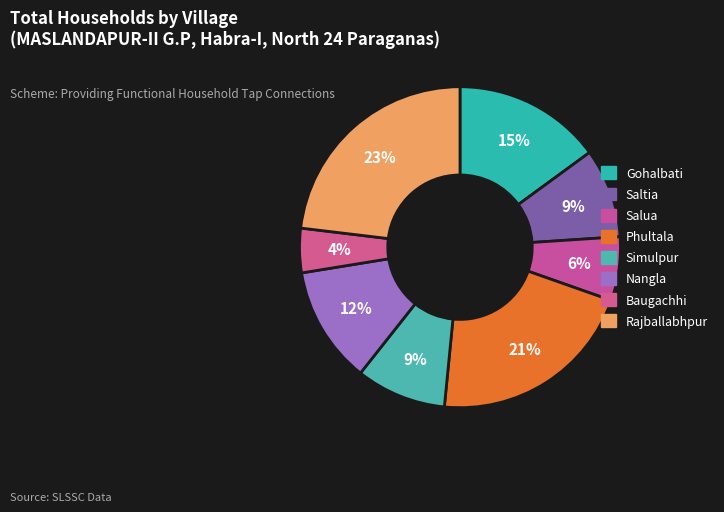

Is Nangla the majority of the pie?

No